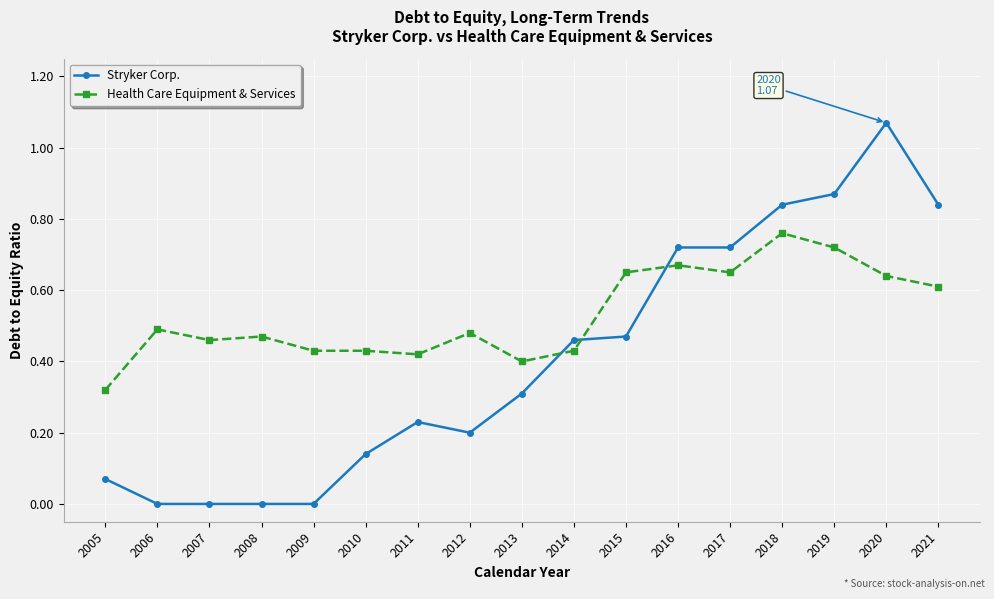

Which category has the lowest value in the Health Care Equipment & Services series?

2005